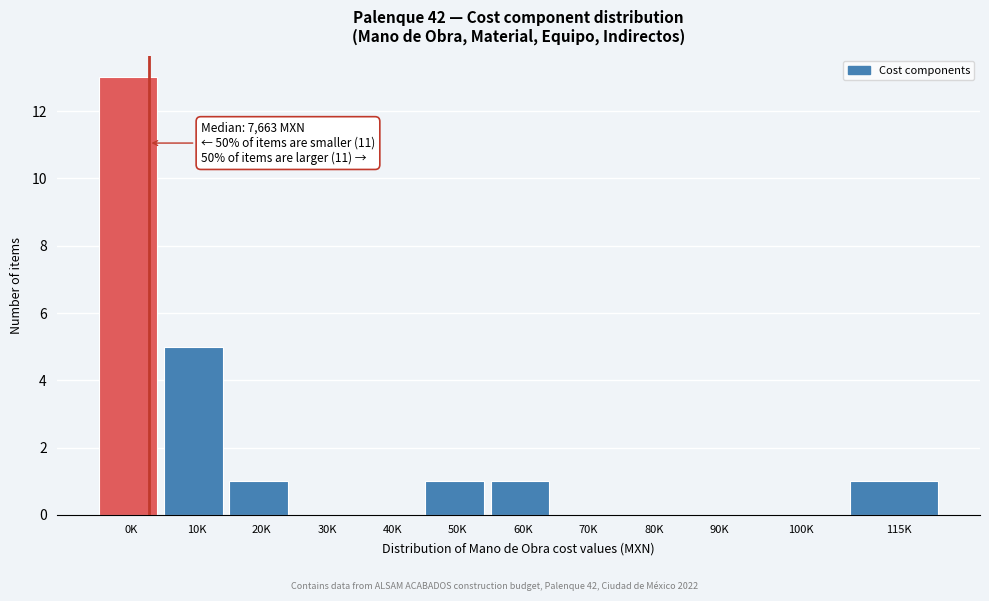

Reading left to right, extract all data points from this chart.

0K=13	10K=5	20K=1	30K=0	40K=0	50K=1	60K=1	70K=0	80K=0	90K=0	100K=0	115K=1